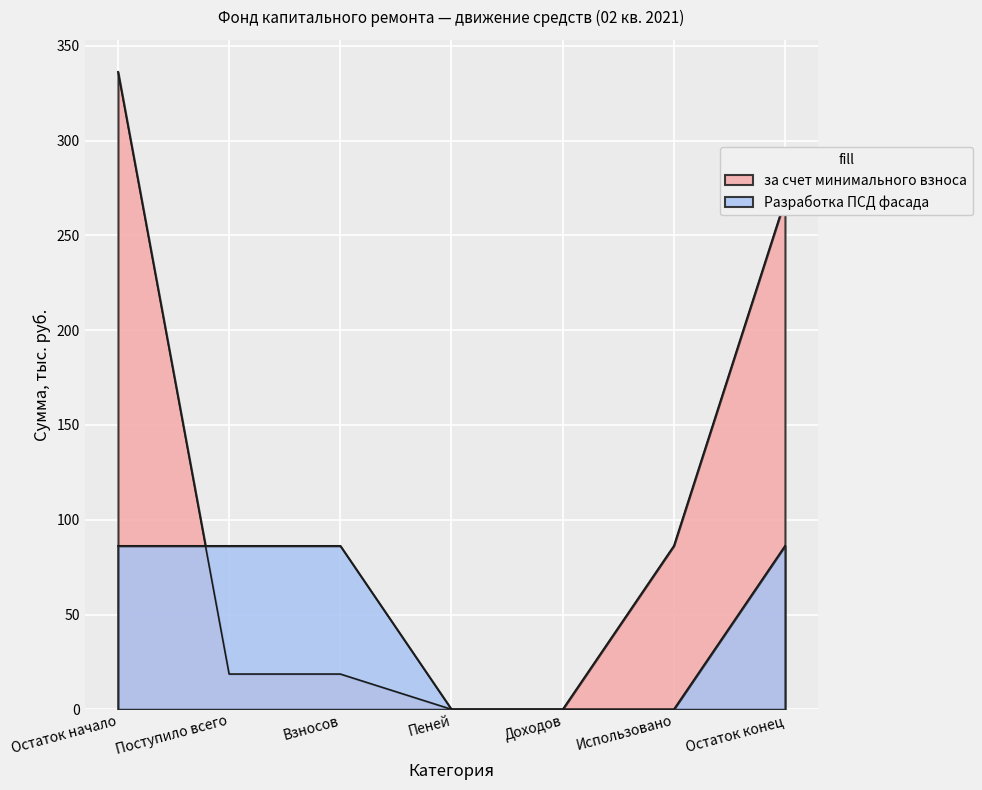

Rank the series by their maximum value, from highest to lowest.

за счет минимального взноса, Разработка ПСД фасада